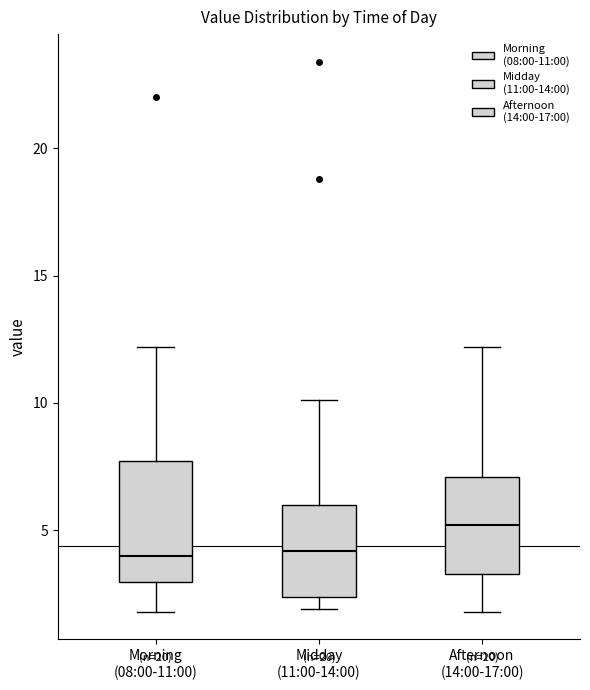

Comparing the boxes themselves (not the whiskers), which one is the tallest?

Morning (08:00-11:00)